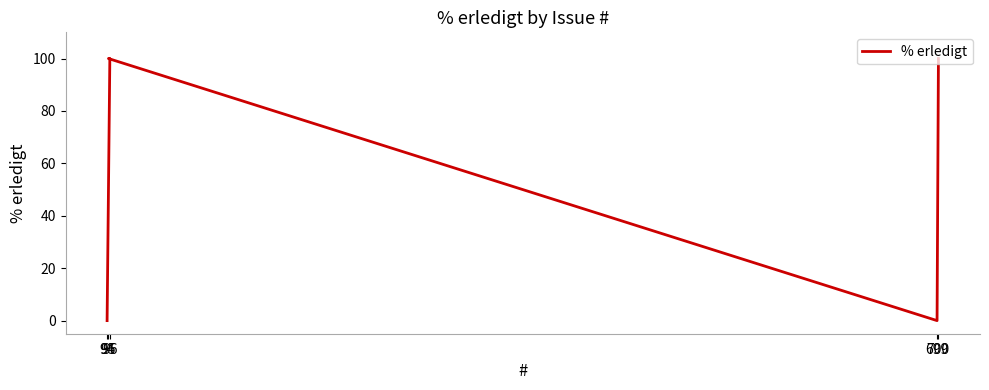

Is this an area chart (filled region under the line)?

No